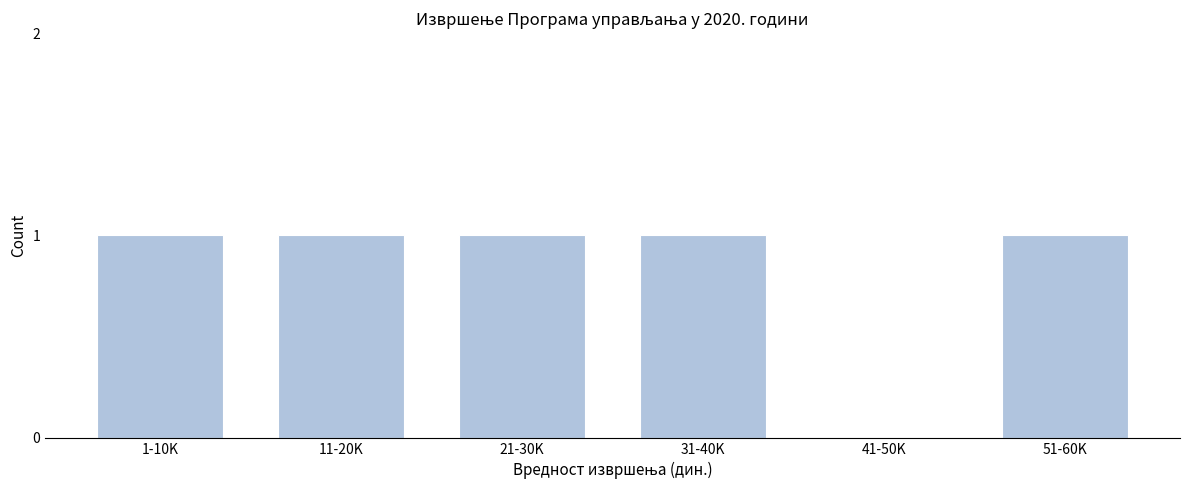

Reading right to left, list all the values displayed in this chart.

51-60K=1	41-50K=0	31-40K=1	21-30K=1	11-20K=1	1-10K=1